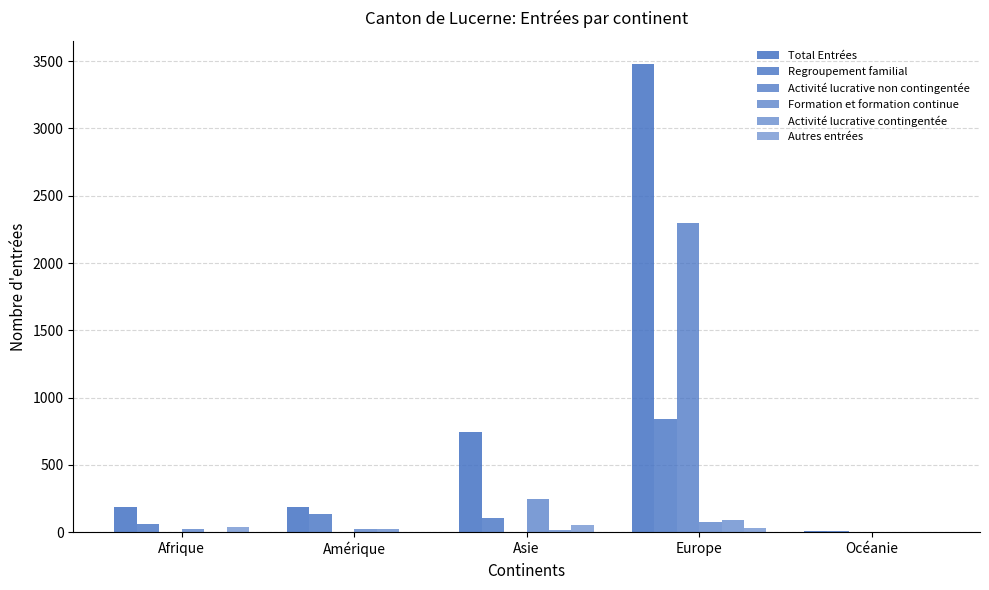

At how many categories does at least one series exceed 776?

1